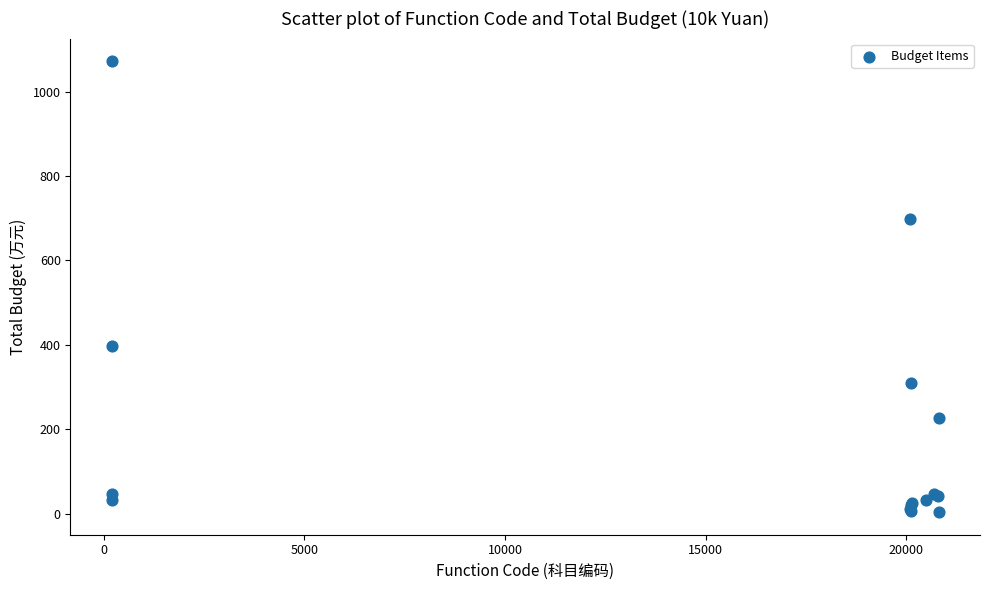

What Y value in the scatter plot is closest to 537?

396.8